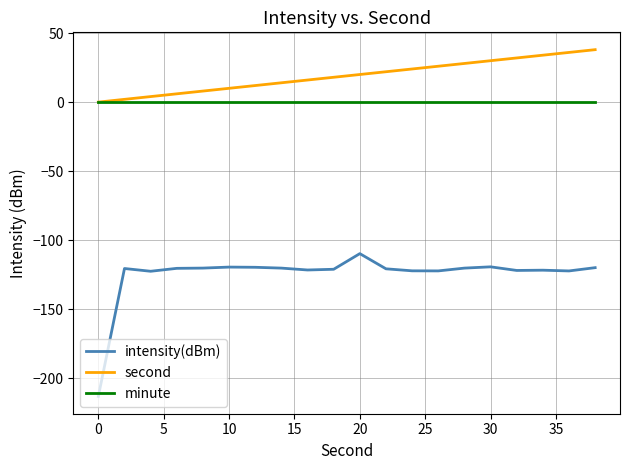

Which series has the largest total across all categories?

second